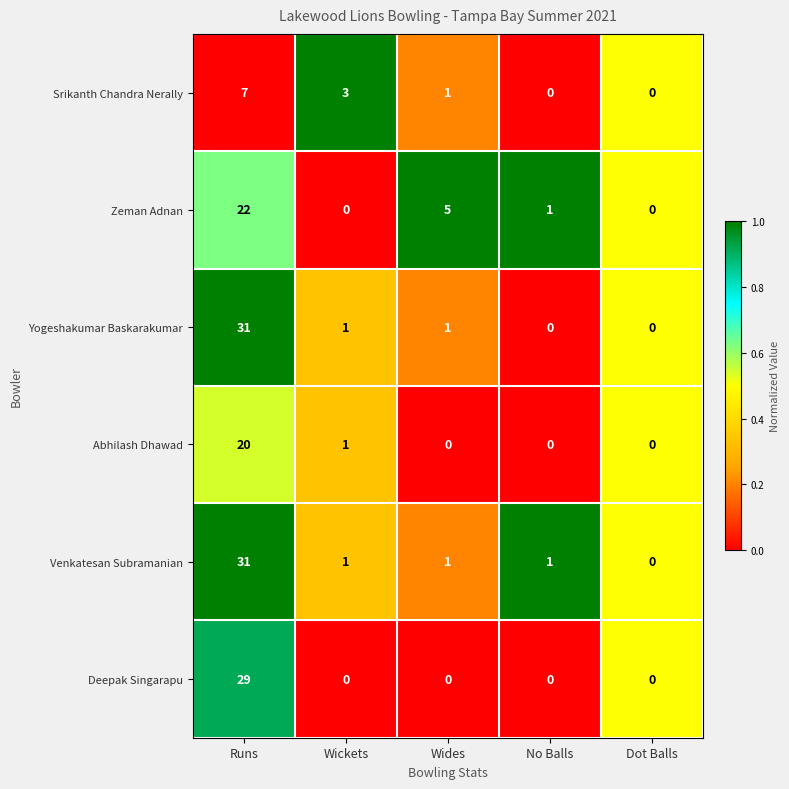

What is the total value across all series at Wickets?

6